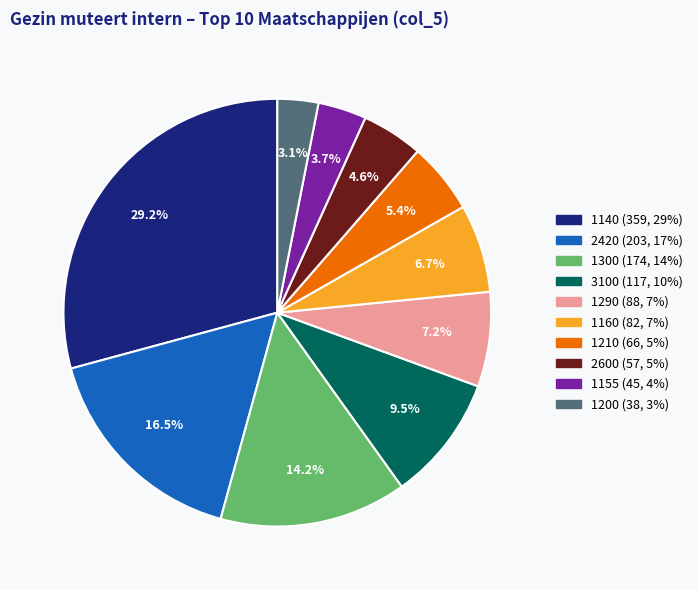

Is there a majority slice in this chart?

No